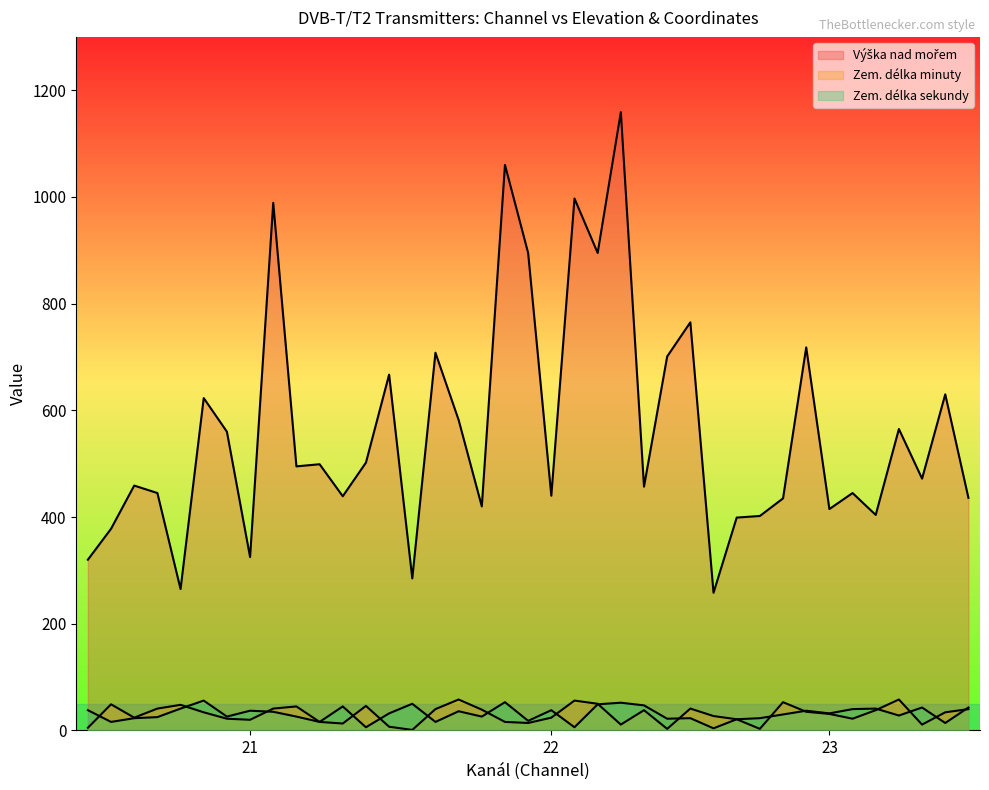

Which series has the widest spread of values?

Výška nad mořem